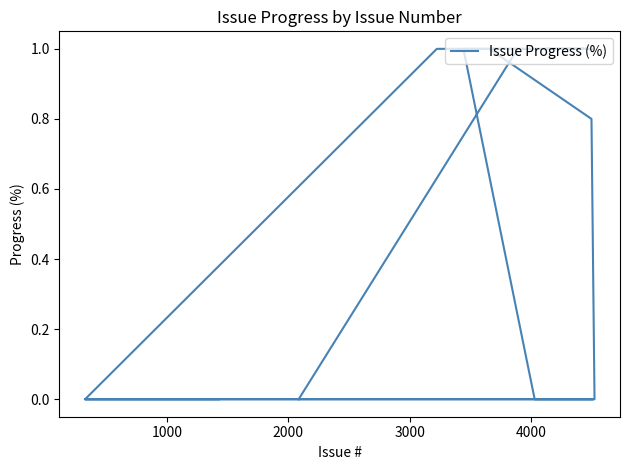

The chart shows a value of -0.5 at 4000. True or false?

False